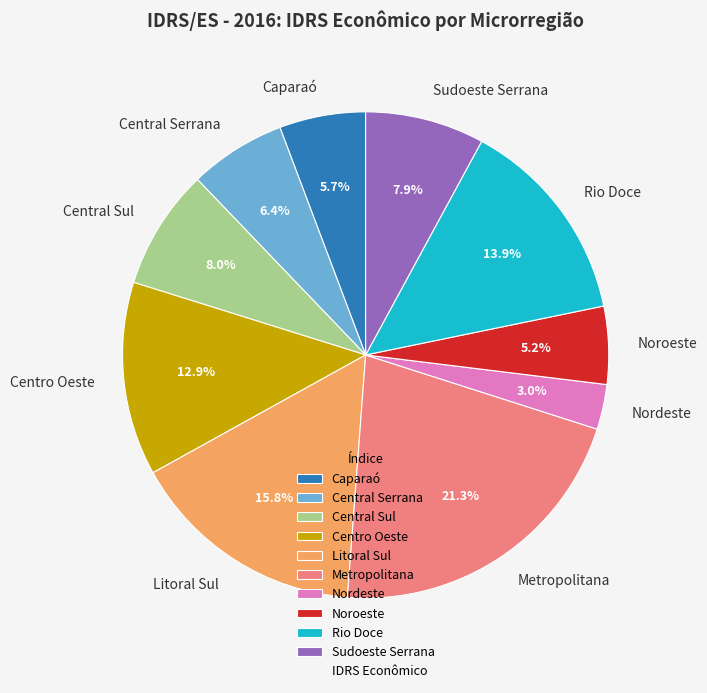

The Caparaó slice represents 6% of the pie. True or false?

True